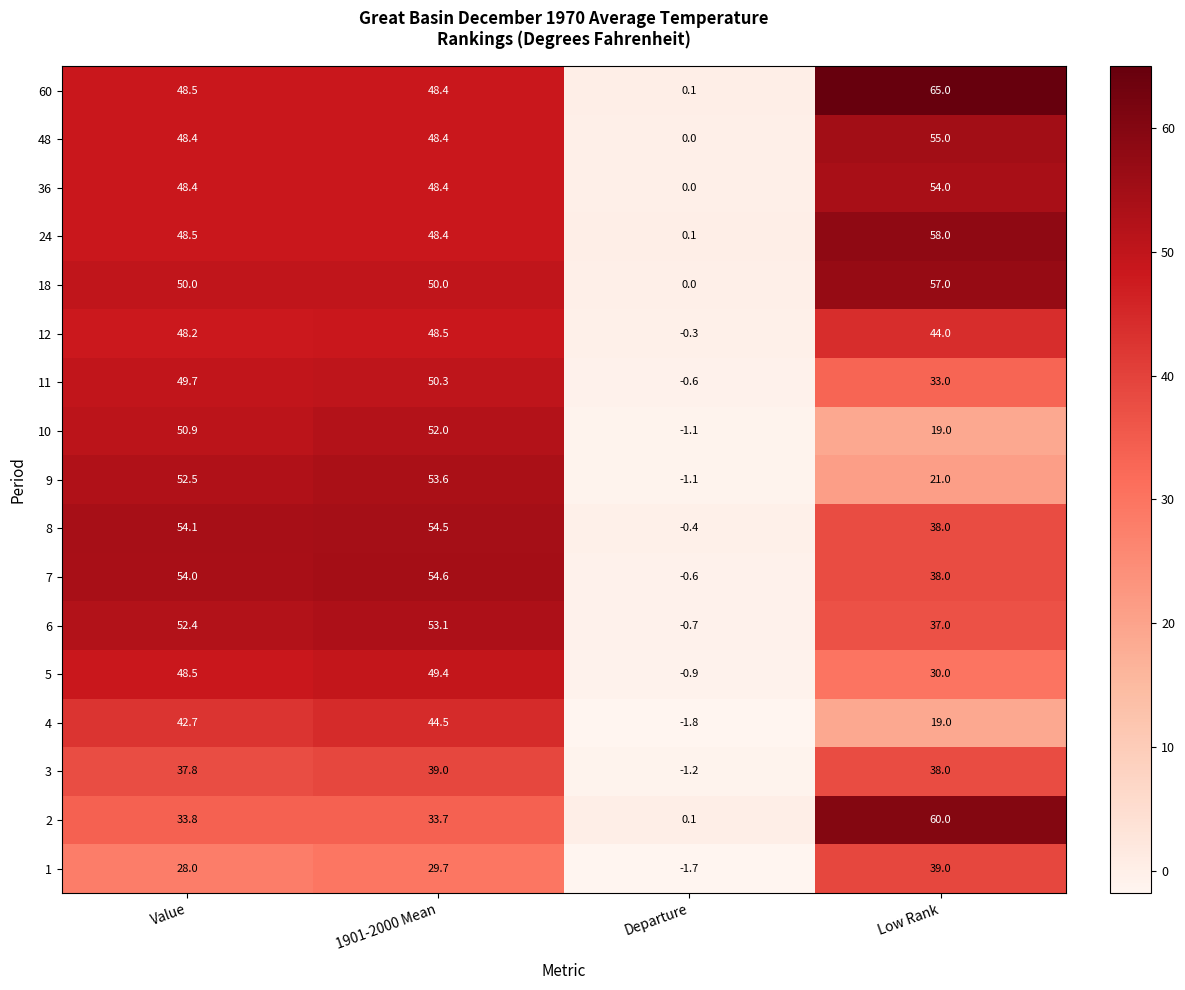

What is the difference between the 7 values at Value and Departure?

54.6